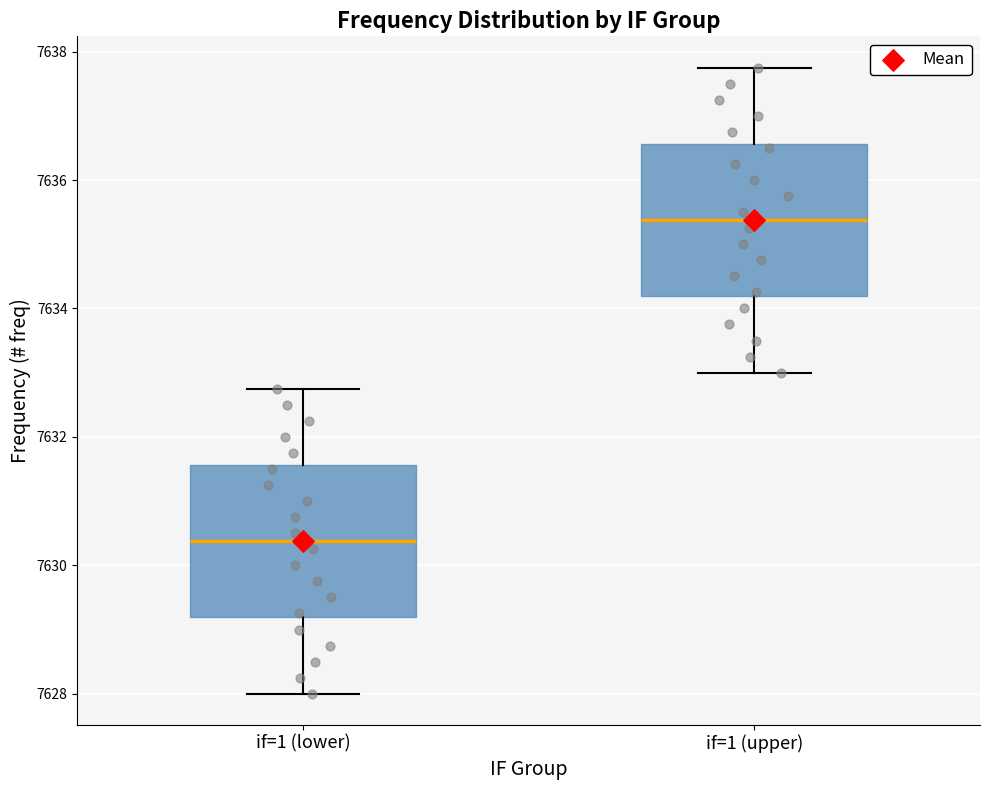

Where does the lower whisker of the box for if=1 (lower) end on the y-axis? The values are not printed on the chart, so give them approximately, as read against the axis.

7628.0